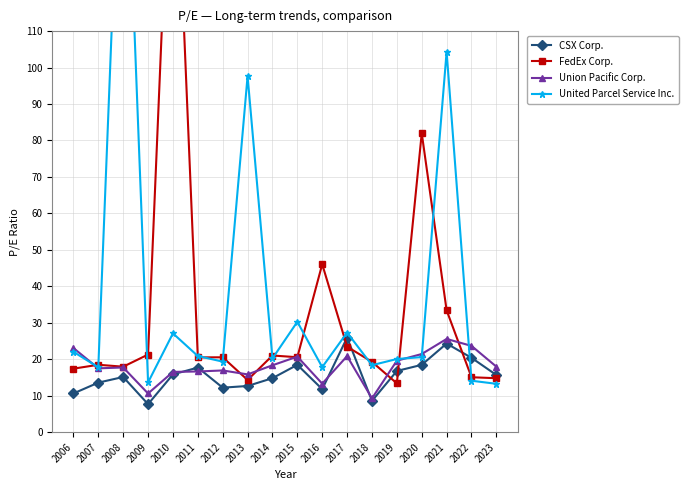

What is the sum of the United Parcel Service Inc. values at 2009 and 2016?

31.5